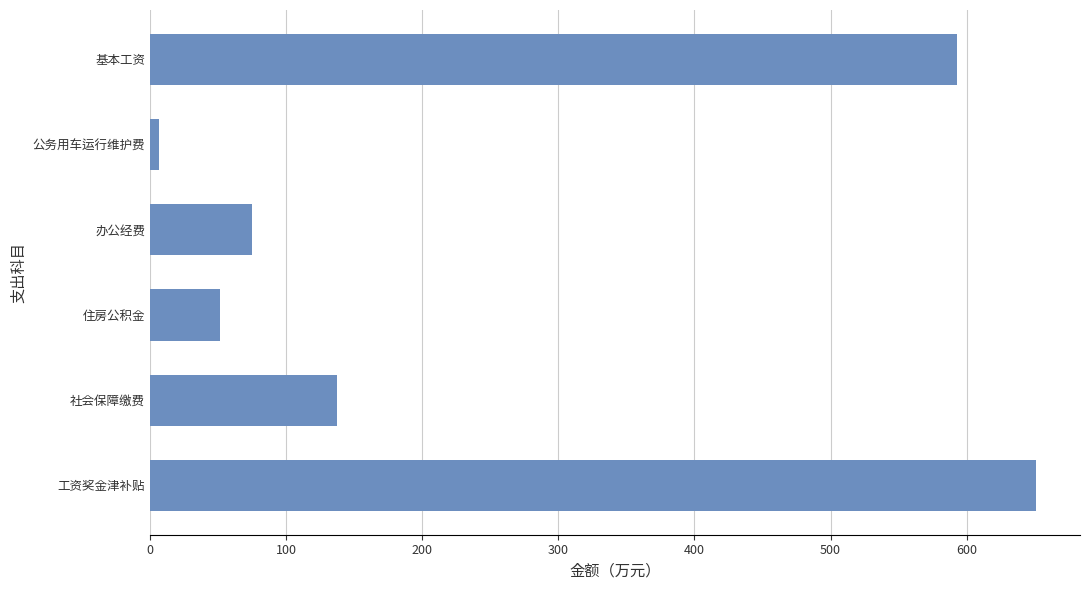

What is the ratio of the value at 基本工资 to the value at 工资奖金津补贴?

0.9